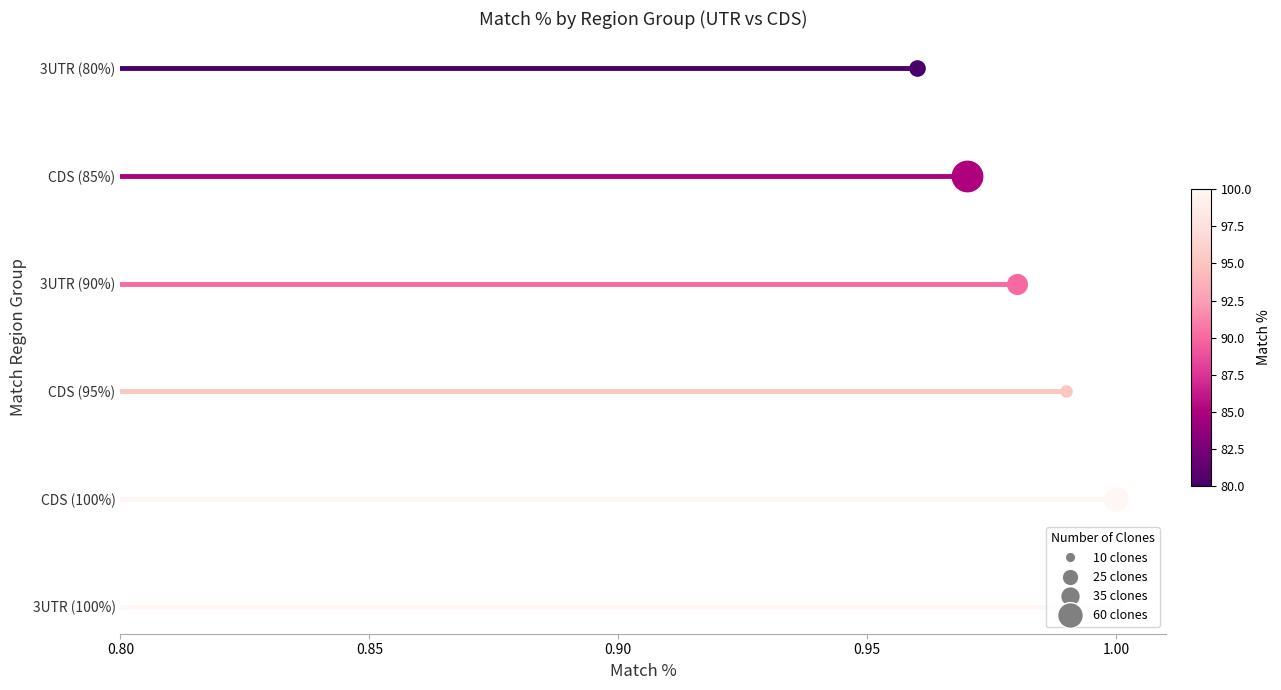

Which series has the widest spread of Y values?

3UTR (100%)